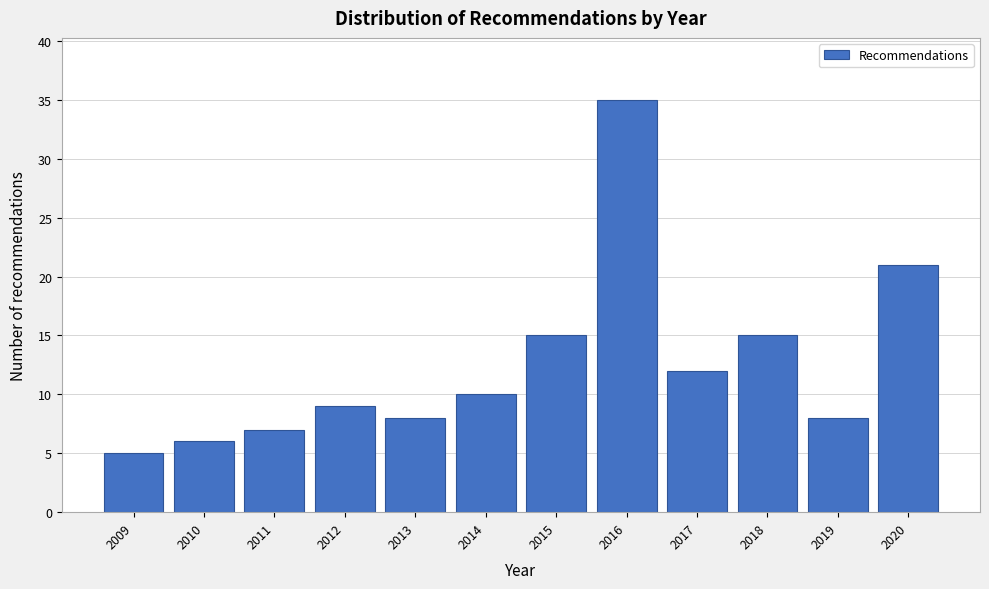

Reading left to right, extract all data points from this chart.

2009=5	2010=6	2011=7	2012=9	2013=8	2014=10	2015=15	2016=35	2017=12	2018=15	2019=8	2020=21